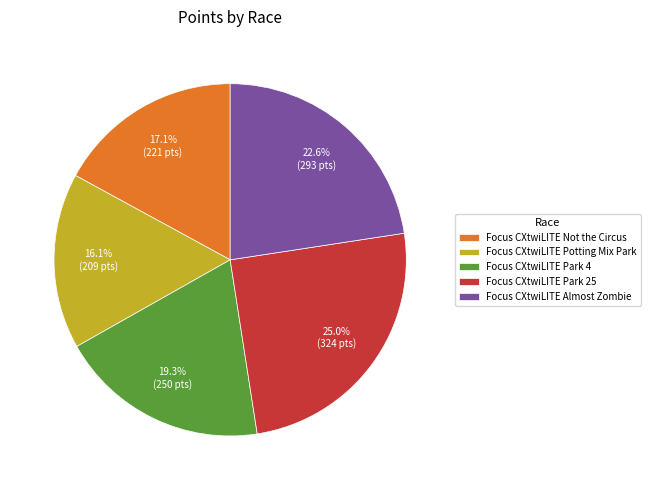

Do Focus CXtwiLITE Potting Mix Park and Focus CXtwiLITE Almost Zombie together represent more than half of the pie?

No